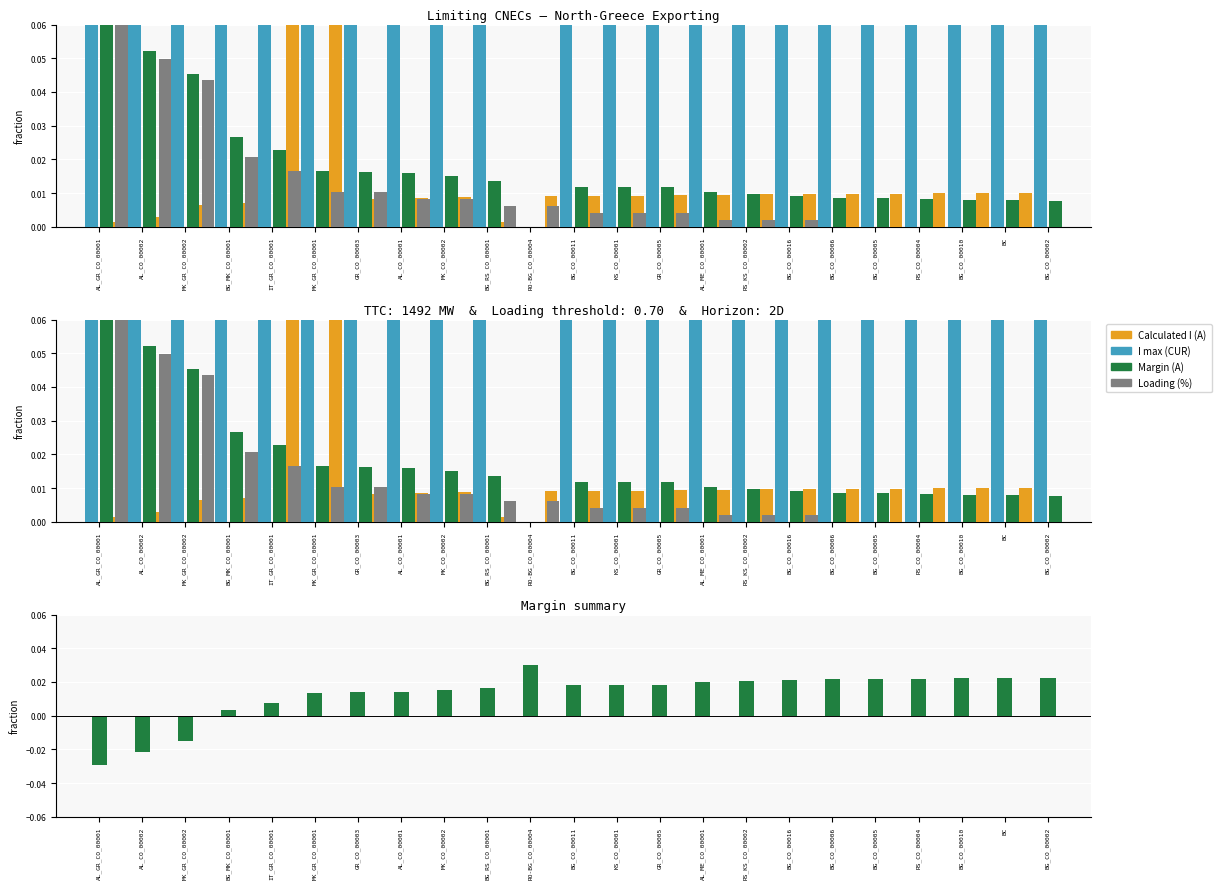

What is the label of the 9th bar from the right?

AL_ME_CO_00001